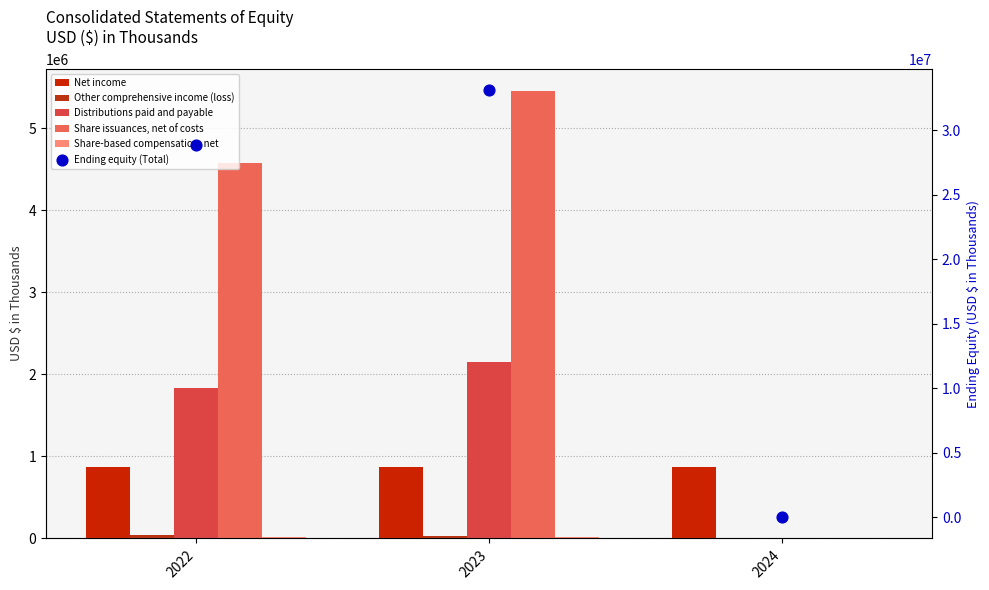

At which category is the sum across all series the highest?

2023